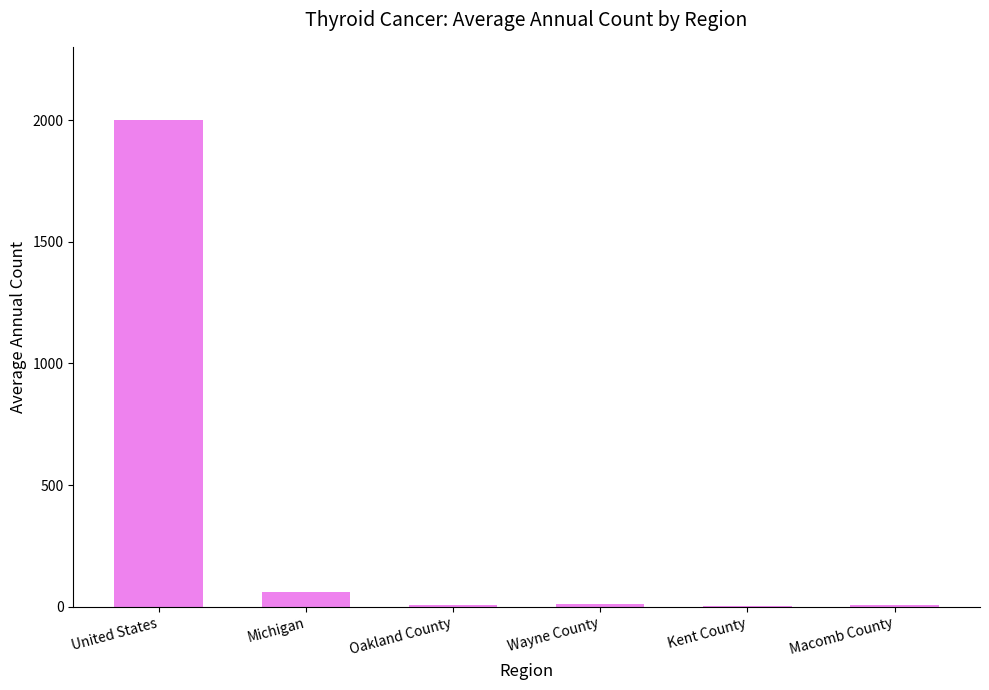

What is the sum of the values at Michigan and United States?

2060